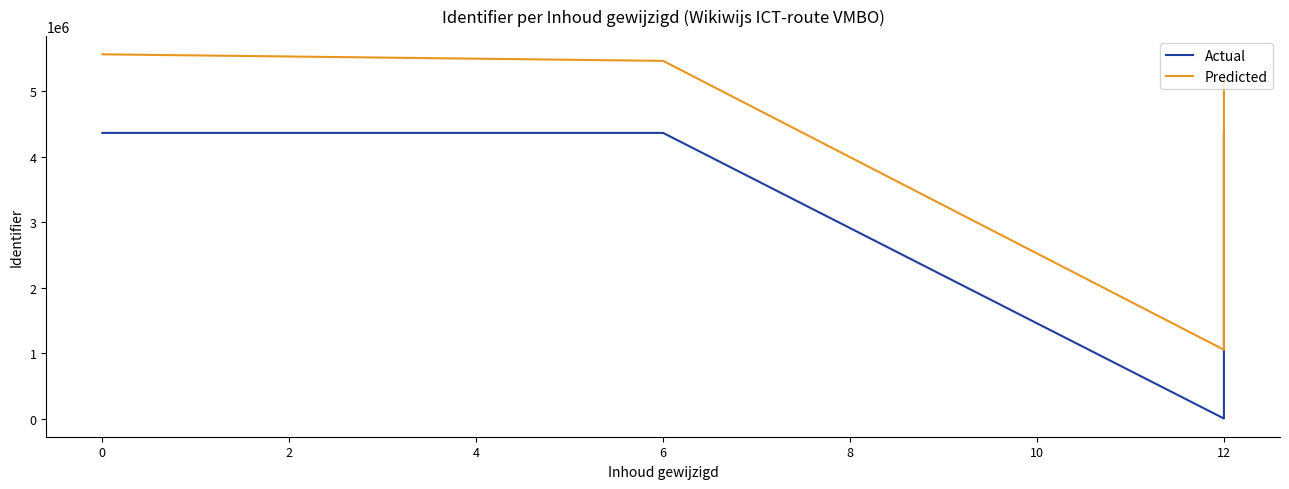

What is the total value across all series at 6?

9821490